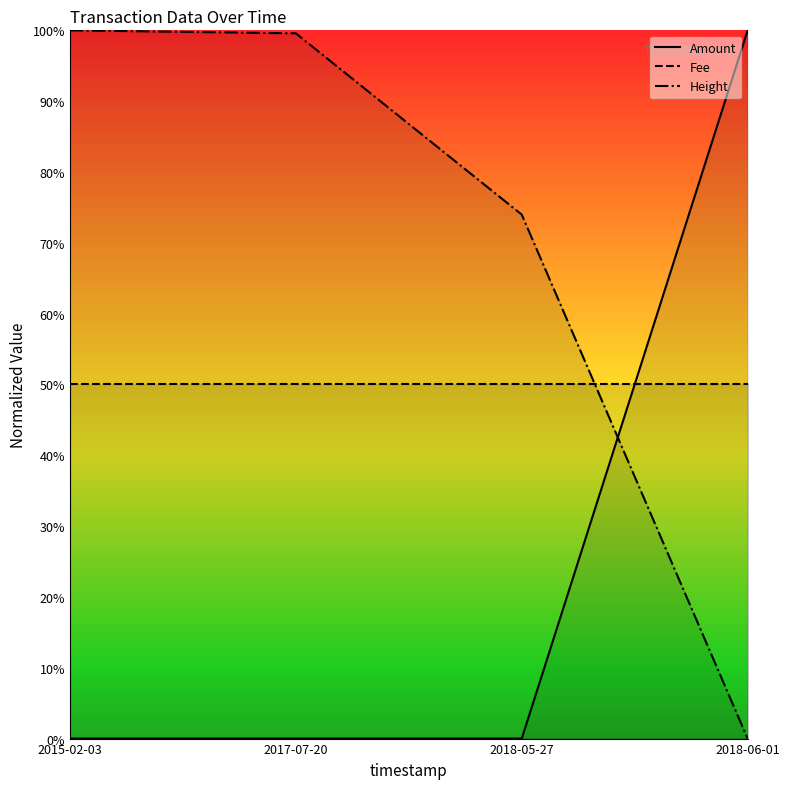

Where is Height nearest to the value 0?

2018-06-01